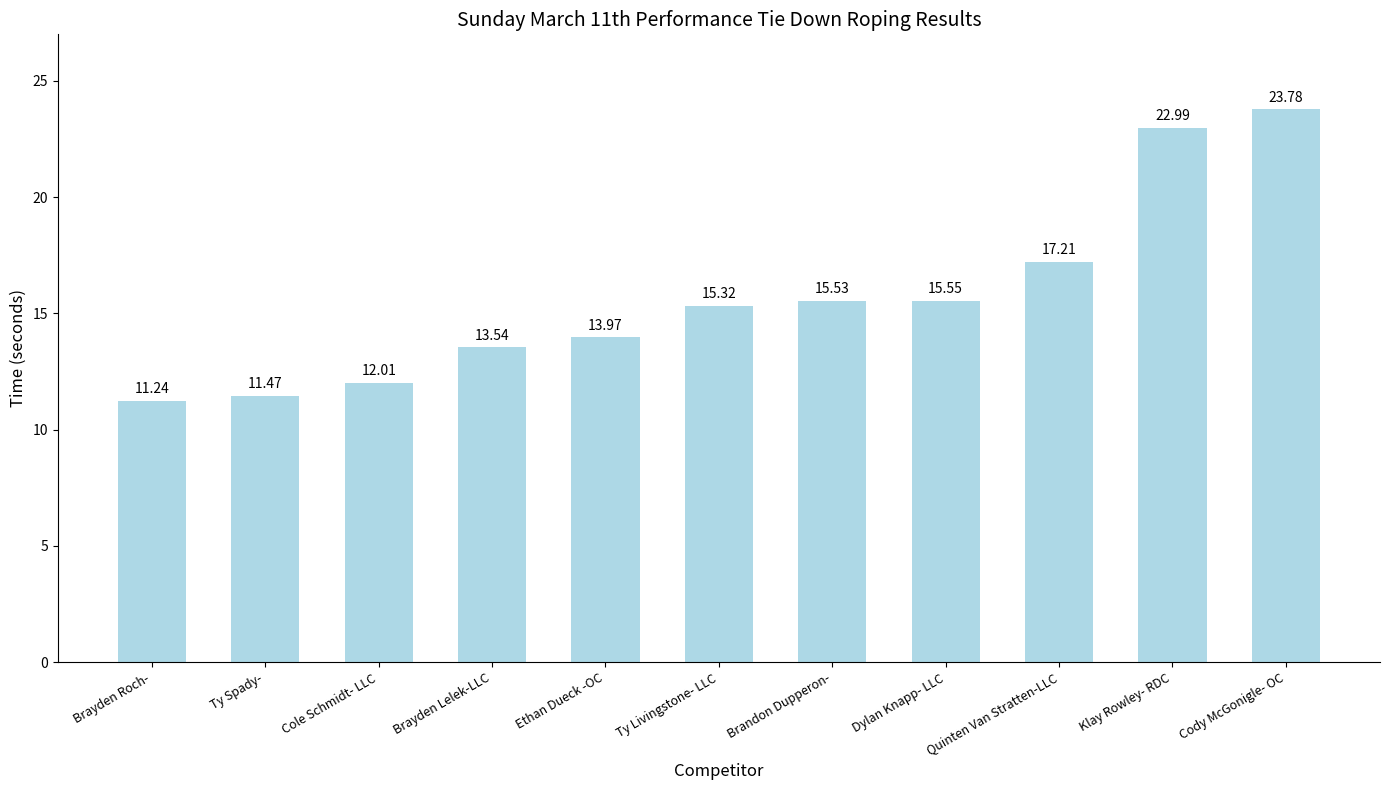

Count the number of categories in the chart.

11